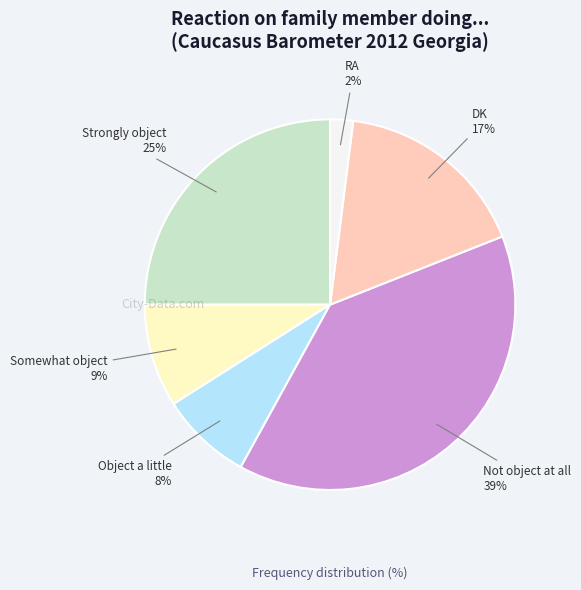

Count the number of slices in the pie.

6